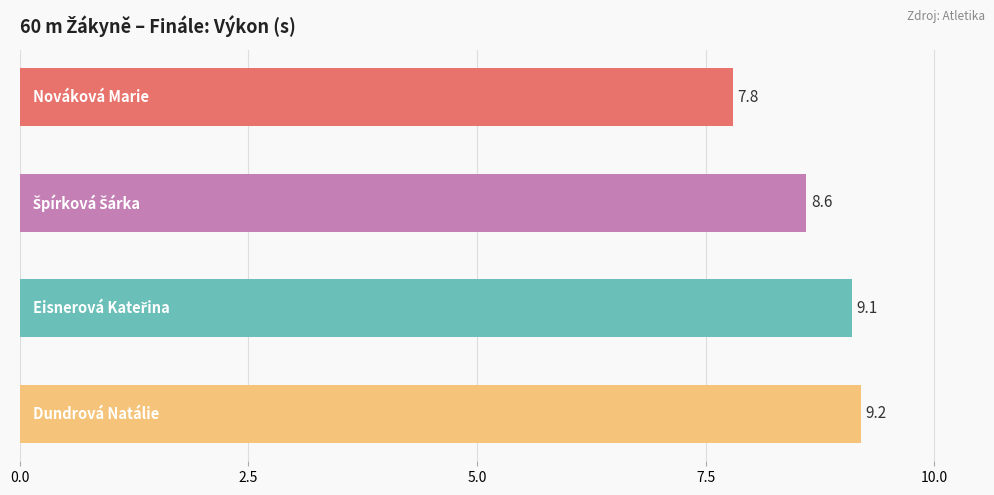

How many bars are there in total?

4